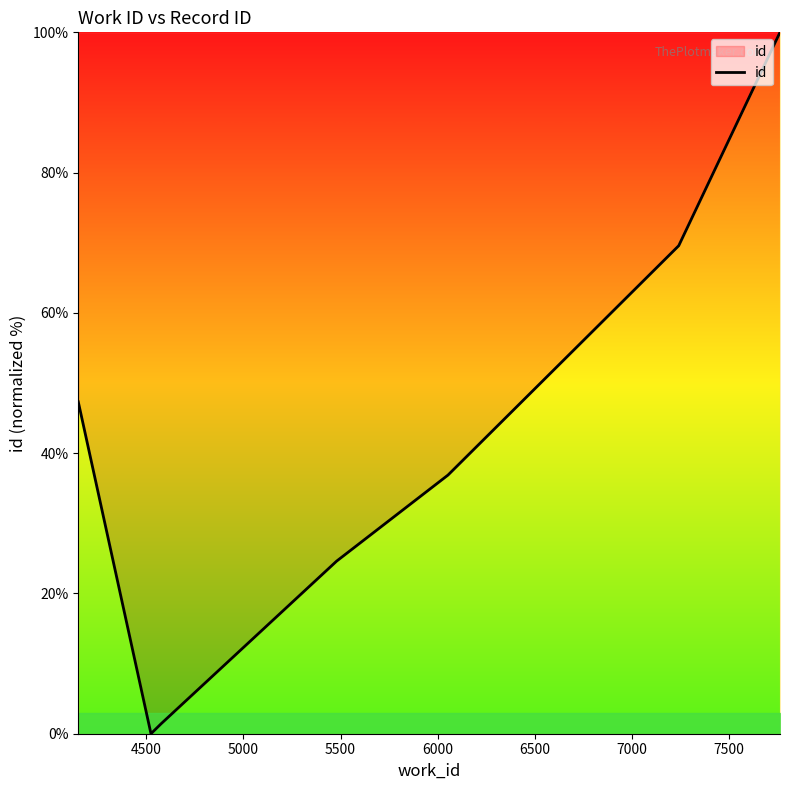

What is the difference between the second highest and second lowest values?

68.2